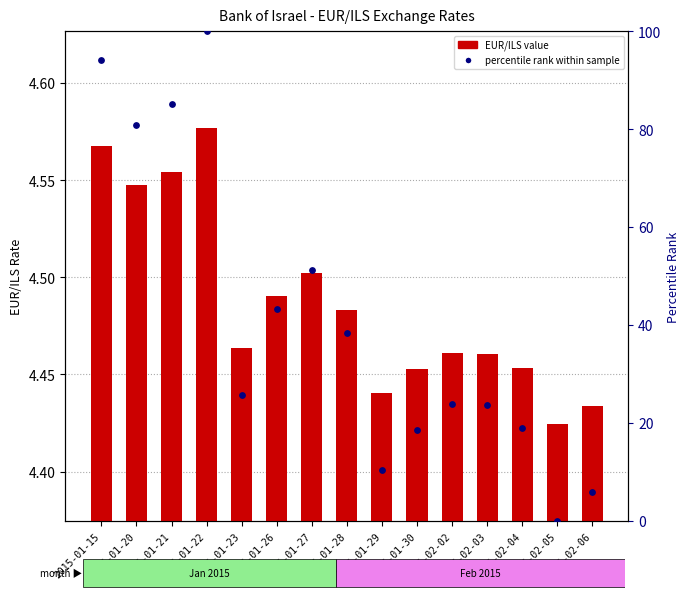

At how many categories does at least one series exceed 40?

6